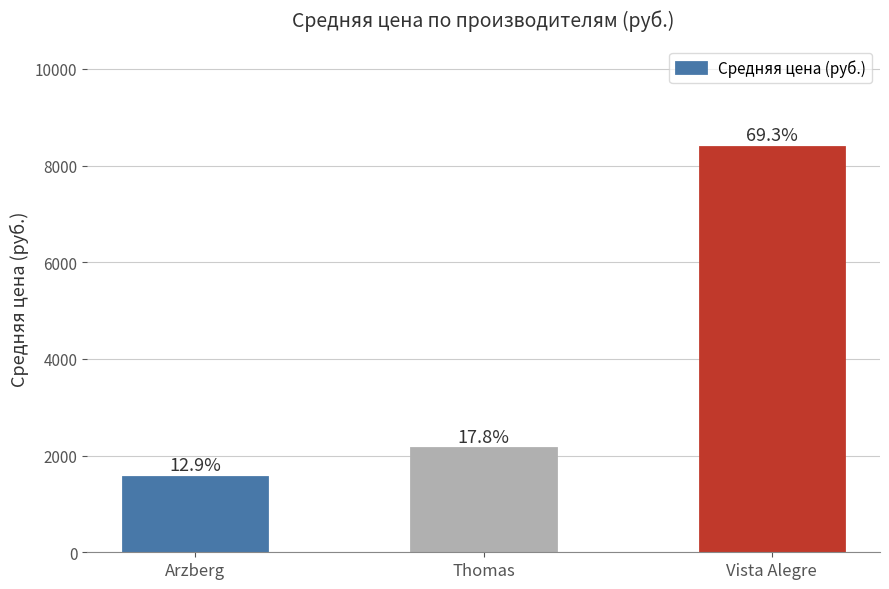

How many bars are there in total?

3